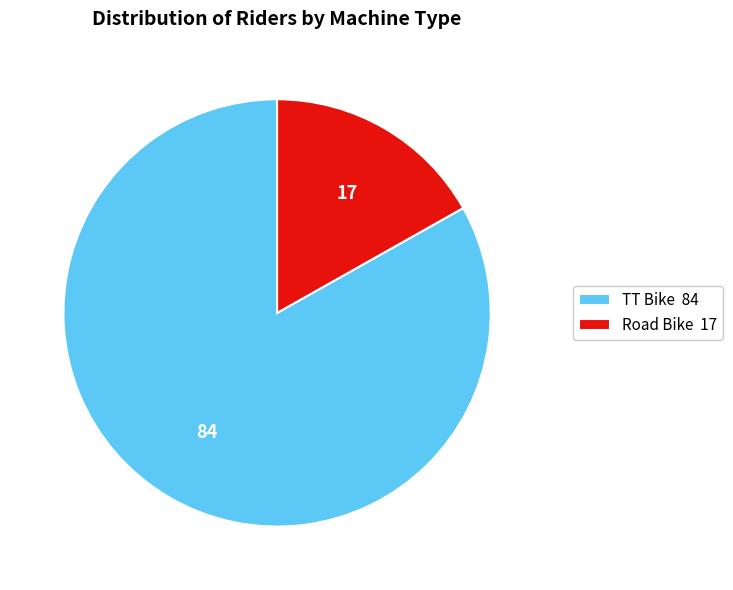

Is it true that Road Bike 17 is 17% of the pie?

True